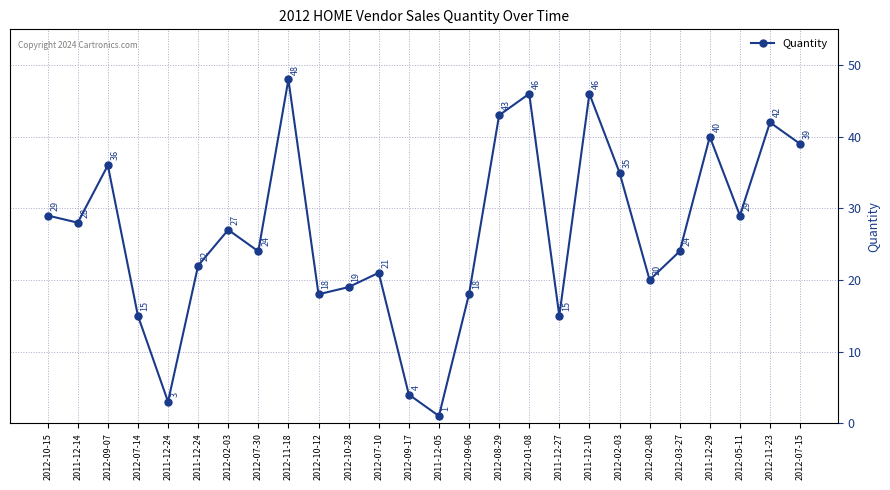

At which label does the data first exceed 27?

2012-10-15